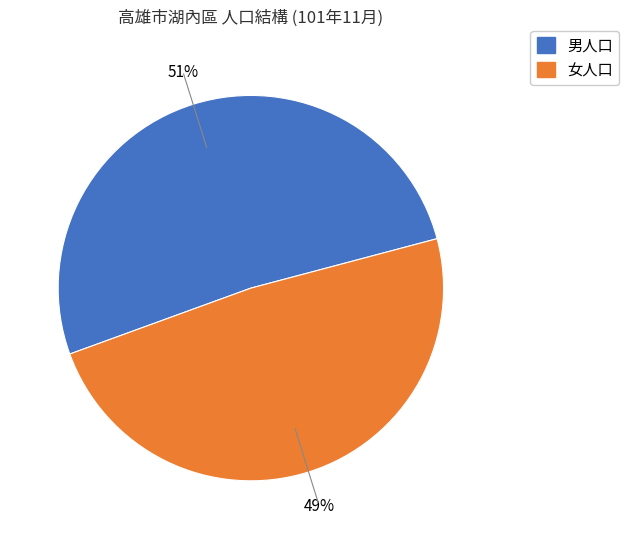

Is there any slice that represents more than half of the pie?

Yes